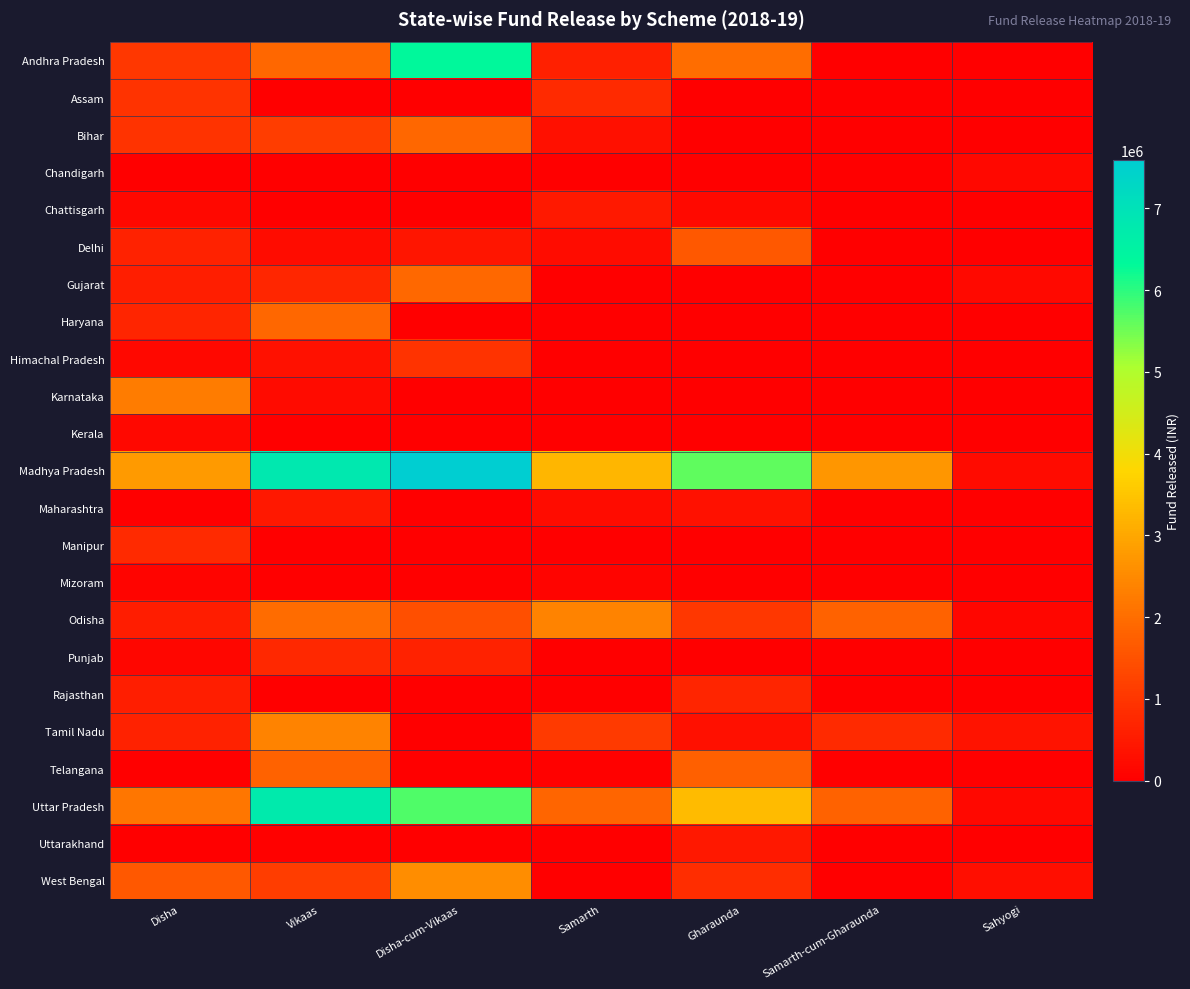

What is the greatest value displayed?

7591000